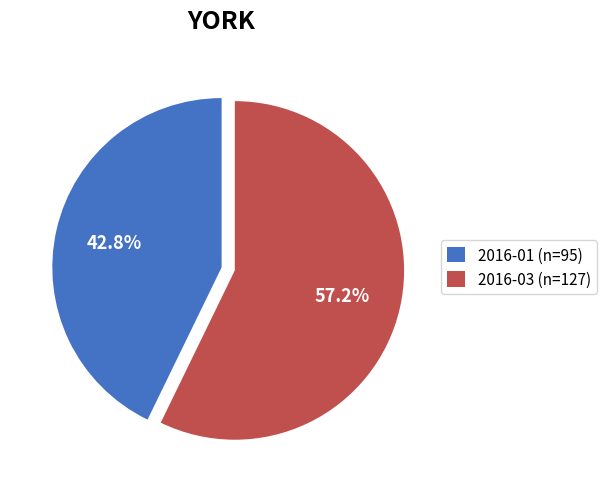

What is the smallest slice in the pie chart?

2016-01 (n=95)